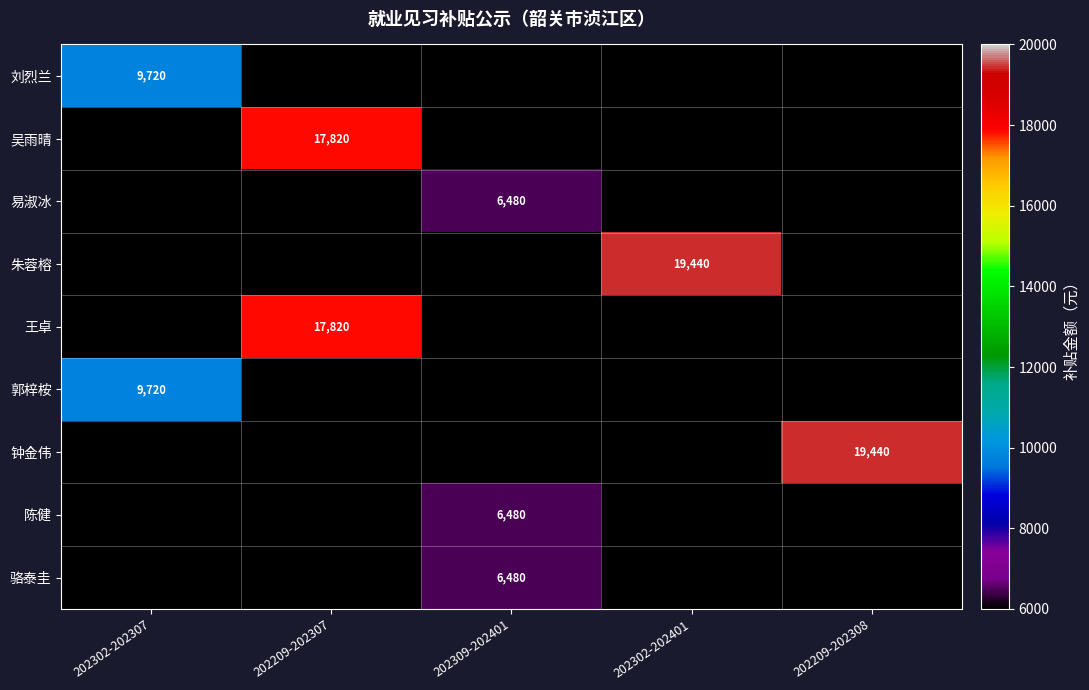

Which series changed the most between 202209-202307 and 202302-202401?

朱蓉榕